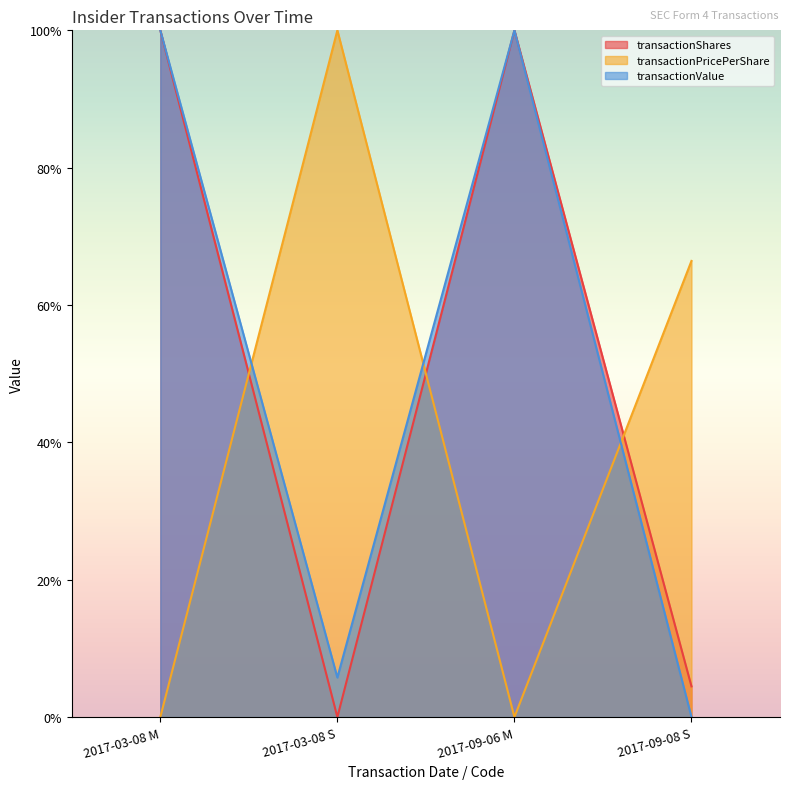

Reading left to right, list all the values displayed in this chart.

transactionShares: 2017-03-08 M=100.0	2017-03-08 S=0.0	2017-09-06 M=100.0	2017-09-08 S=4.5
transactionPricePerShare: 2017-03-08 M=0.0	2017-03-08 S=100.0	2017-09-06 M=0.0	2017-09-08 S=66.4
transactionValue: 2017-03-08 M=100.0	2017-03-08 S=5.8	2017-09-06 M=100.0	2017-09-08 S=0.0